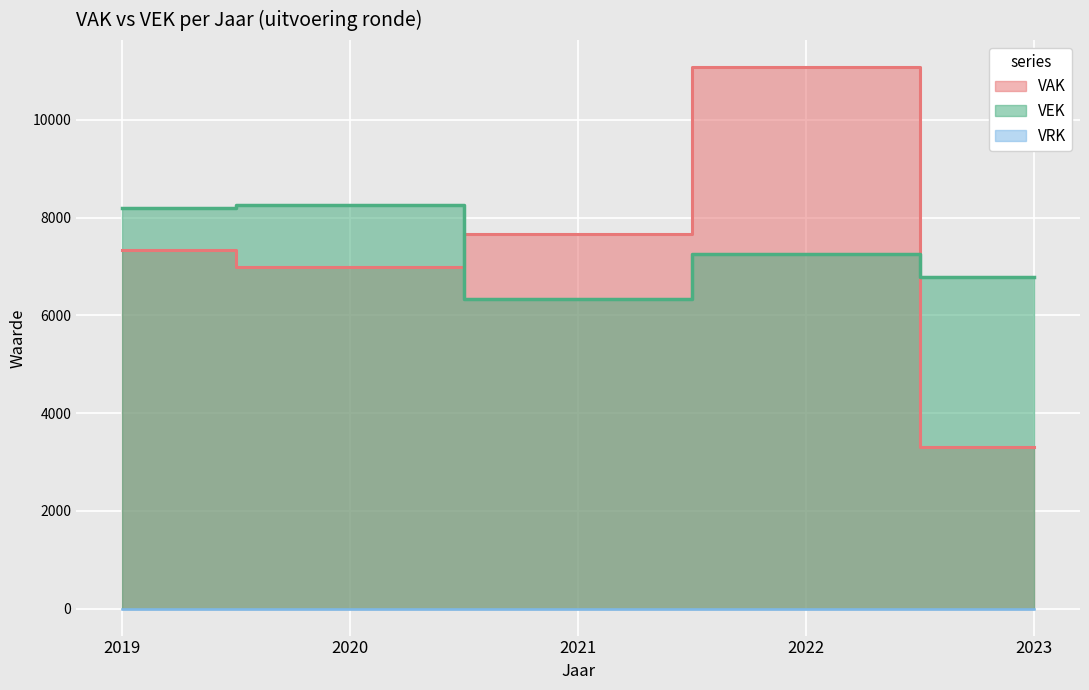

True or false: VAK has a value of 10717 at 2021.

False